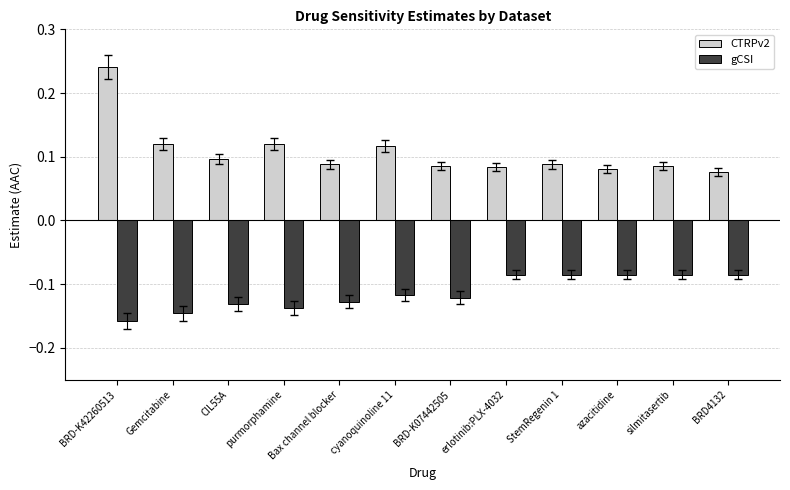

At how many categories does at least one series exceed 0?

12